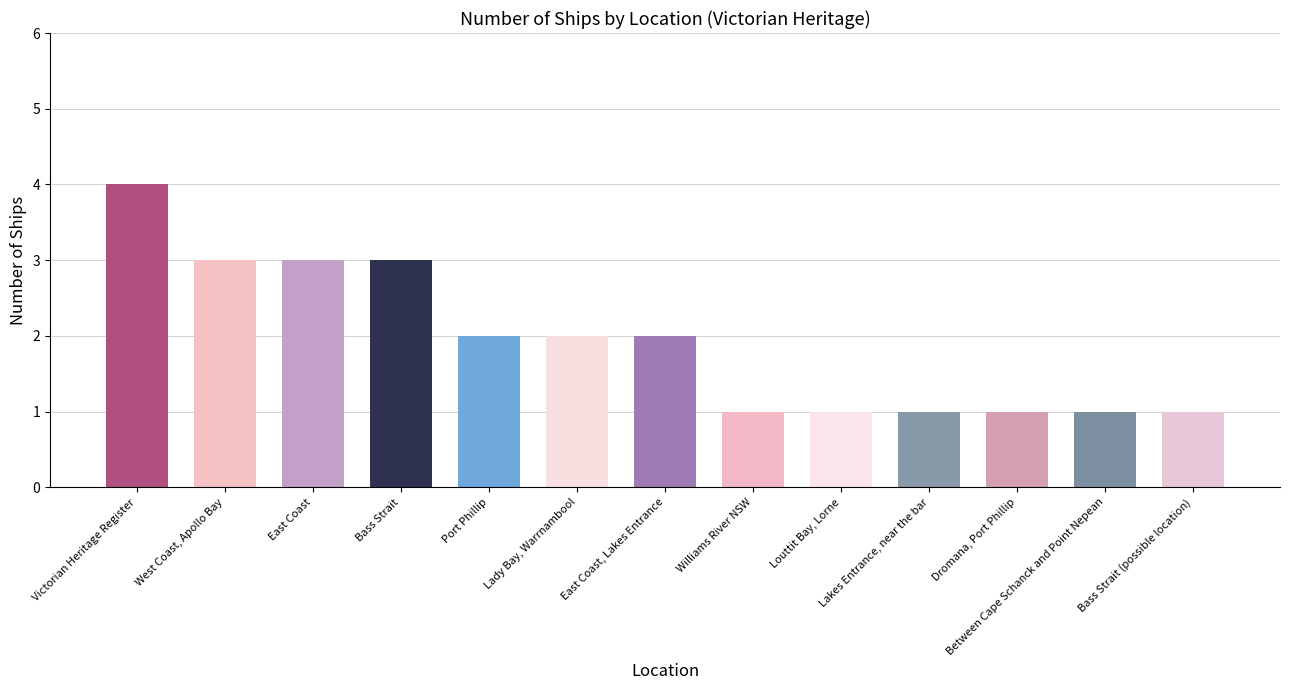

Is it true that the value at Bass Strait (possible location) is 1?

True